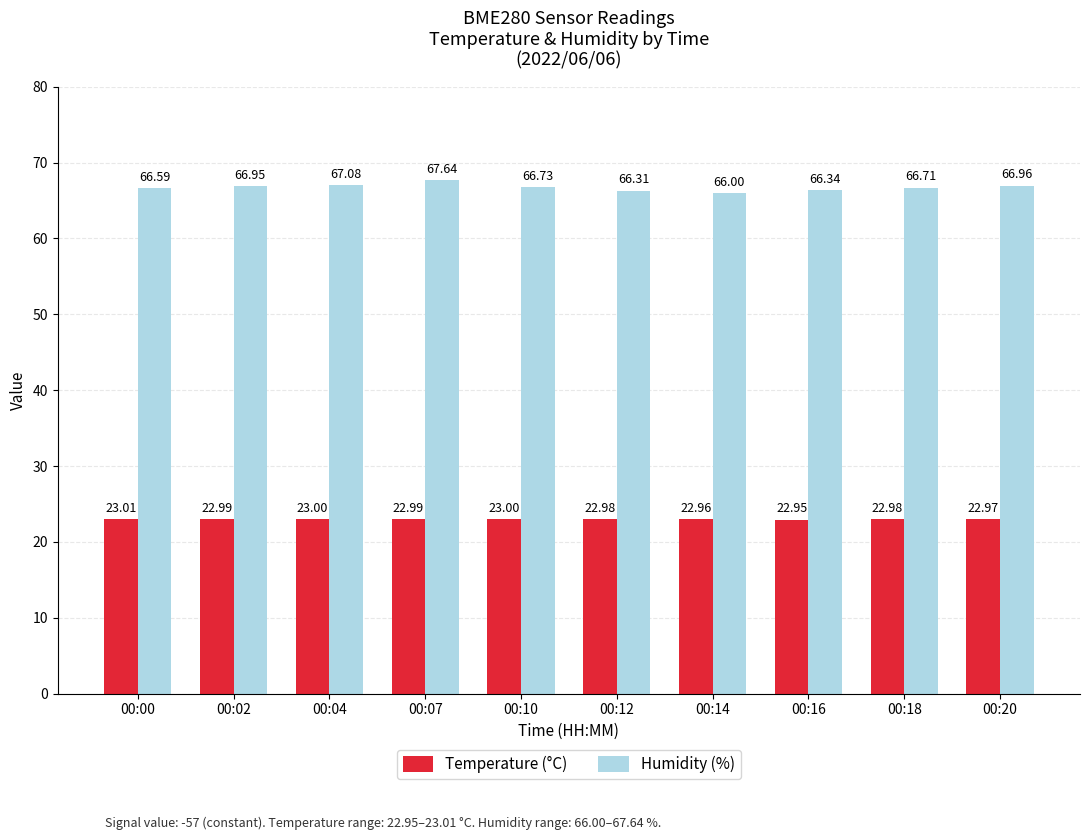

What is the difference between the highest and lowest values at 00:10?

43.7